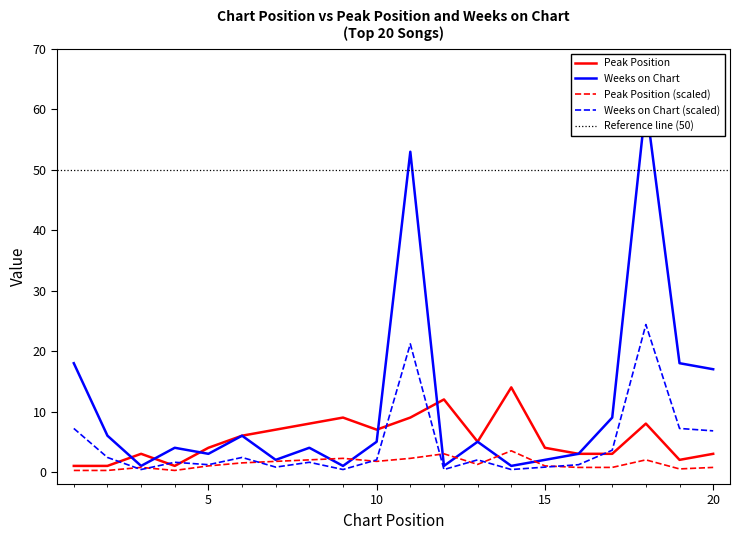

At which label does Weeks on Chart first exceed 5?

1